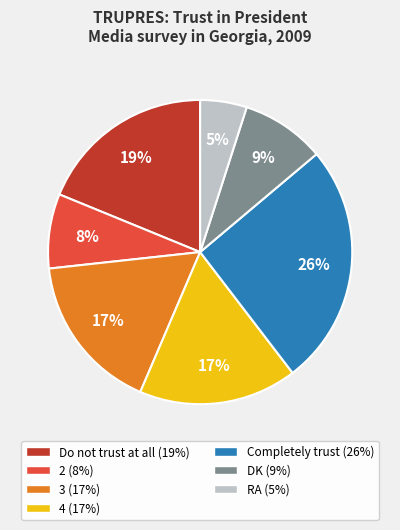

Is it true that Do not trust at all is 26% of the pie?

False